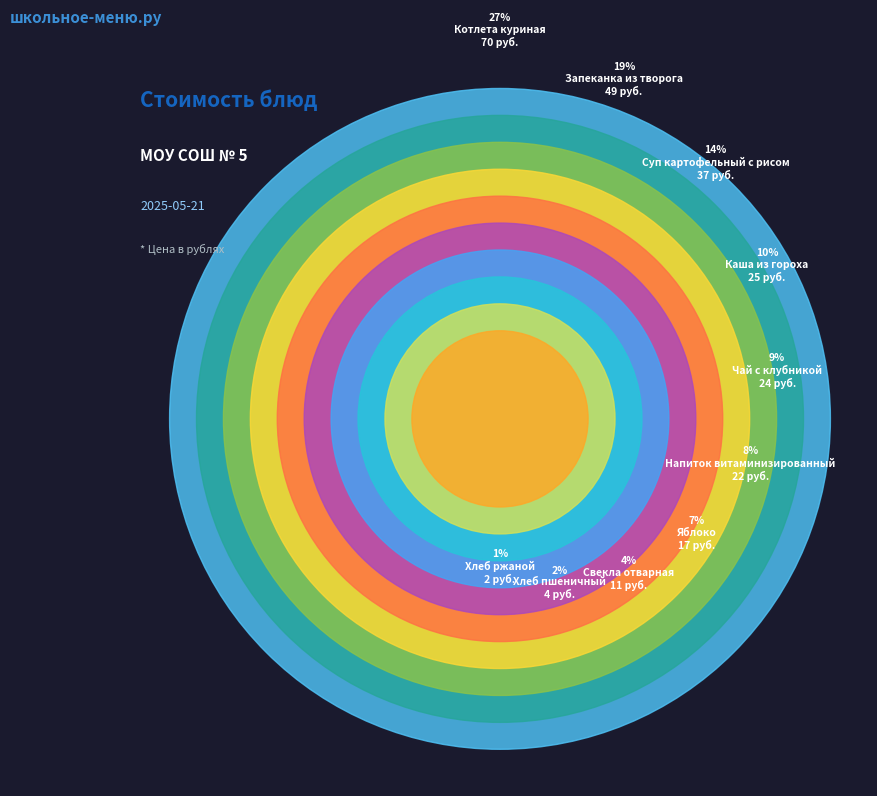

To the nearest percent, what is the combined percentage of Яблоко and Хлеб пшеничный?

8%